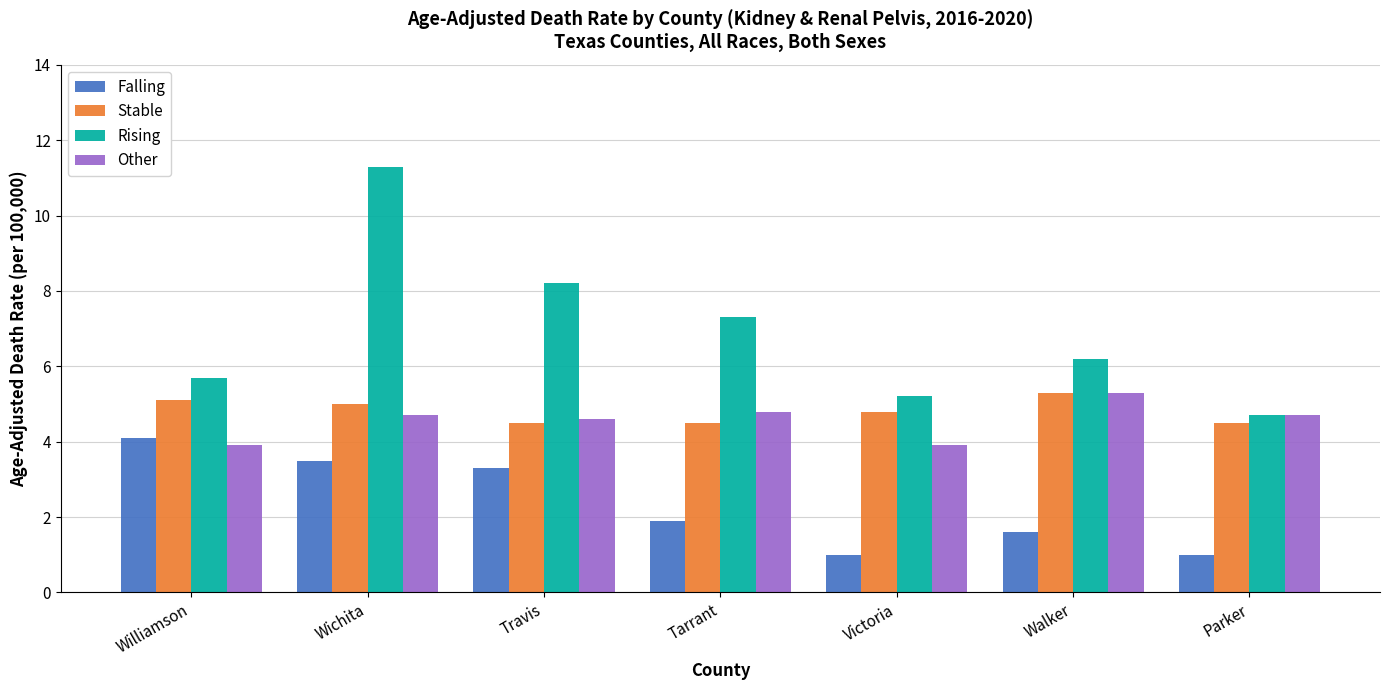

At how many categories does at least one series exceed 9?

1